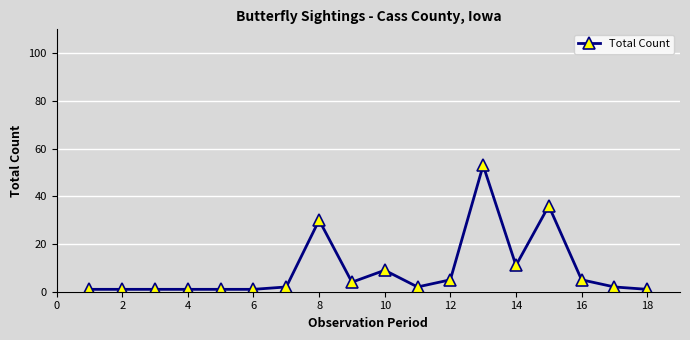

True or false: there are more than 2 points higher than both neighbors.

True